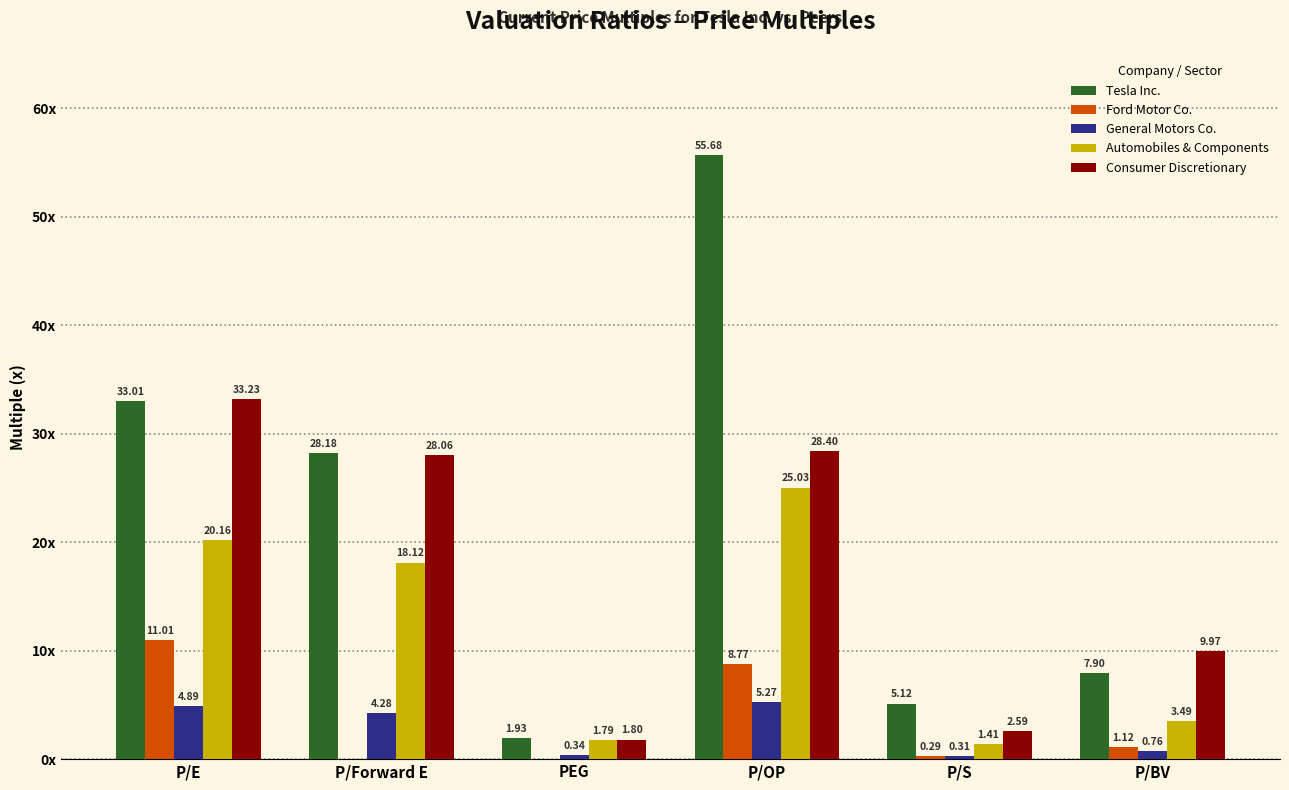

Which category has the highest value in the Consumer Discretionary series?

P/E